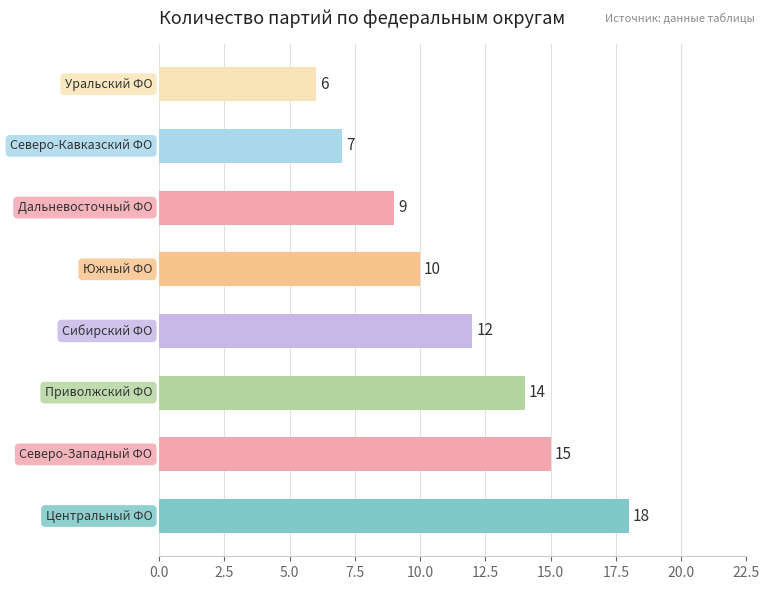

What is the smallest value displayed?

6